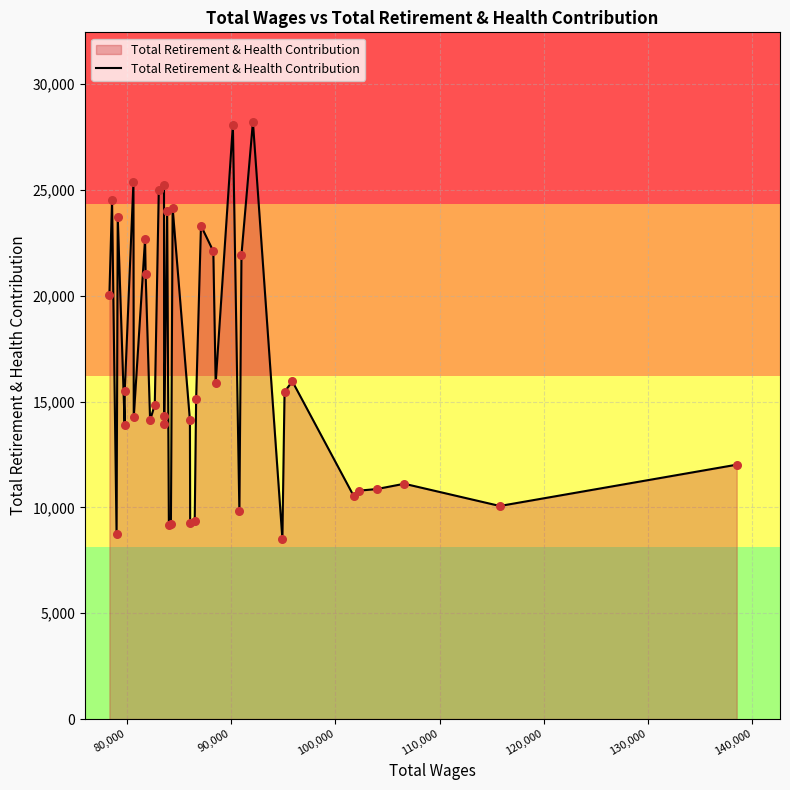

What is the greatest value displayed?

28217